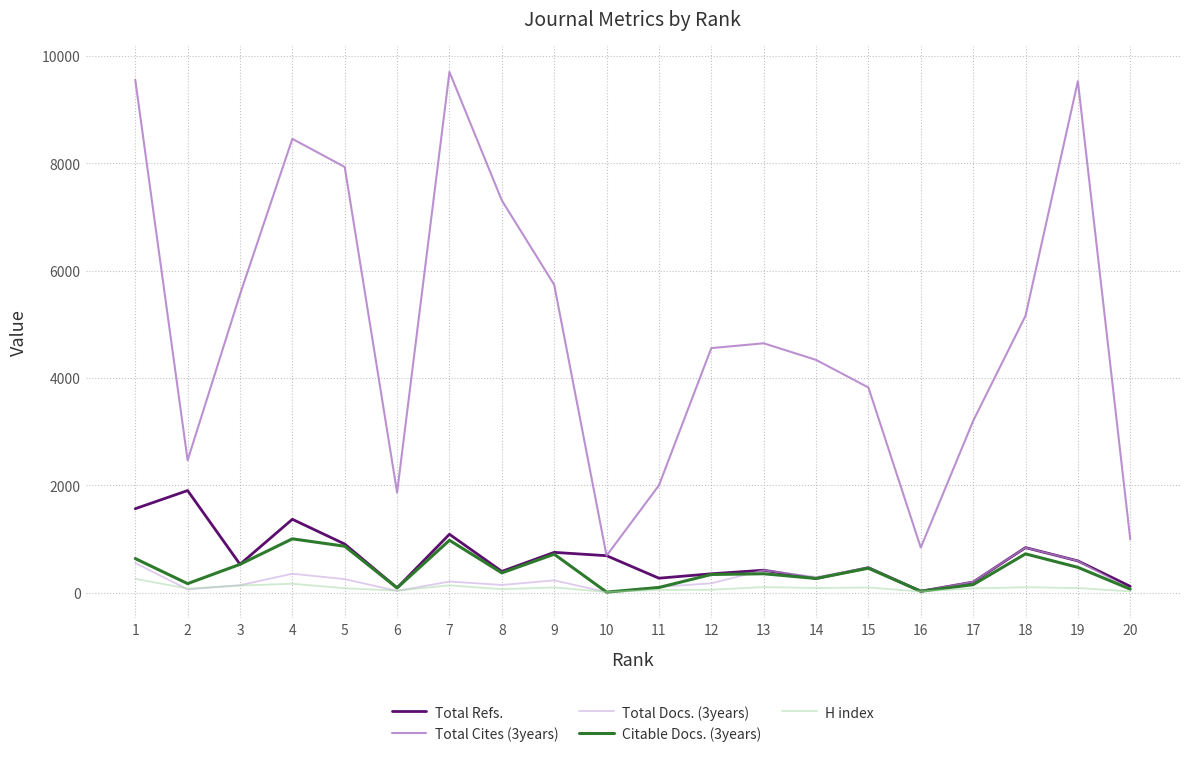

Is the value of Total Refs. at 9 greater than the value of Total Docs. (3years) at 15?

Yes